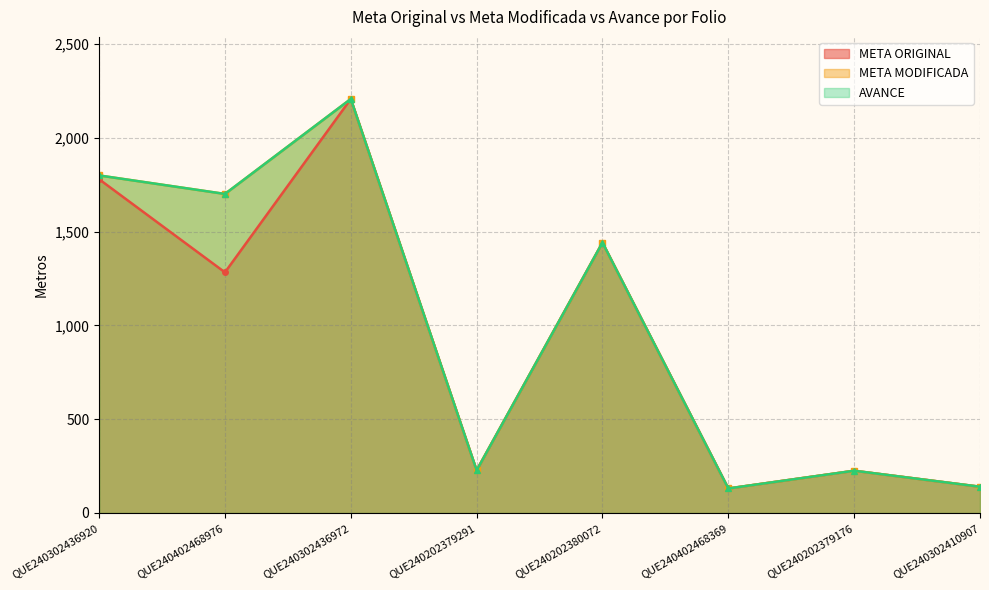

Reading right to left, list all the values displayed in this chart.

META ORIGINAL: QUE240302410907=140.0	QUE240202379176=225.3	QUE240402468369=130.7	QUE240202380072=1442.0	QUE240202379291=227.2	QUE240302436972=2208.0	QUE240402468976=1283.4	QUE240302436920=1780.0
META MODIFICADA: QUE240302410907=140.0	QUE240202379176=225.3	QUE240402468369=130.7	QUE240202380072=1442.0	QUE240202379291=227.2	QUE240302436972=2208.0	QUE240402468976=1701.6	QUE240302436920=1800.2
AVANCE: QUE240302410907=140.0	QUE240202379176=225.3	QUE240402468369=130.7	QUE240202380072=1442.0	QUE240202379291=227.2	QUE240302436972=2208.0	QUE240402468976=1701.6	QUE240302436920=1800.2